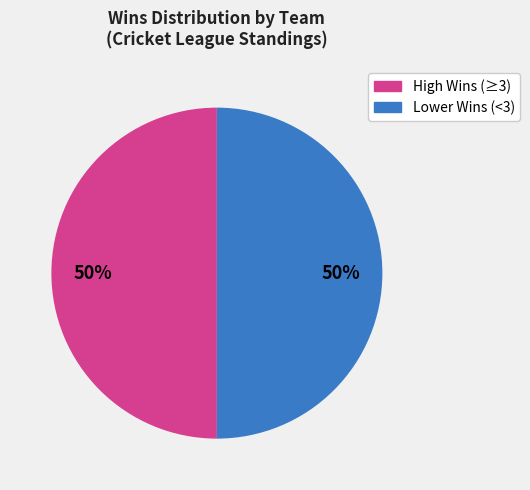

How many slices are in this pie chart?

2